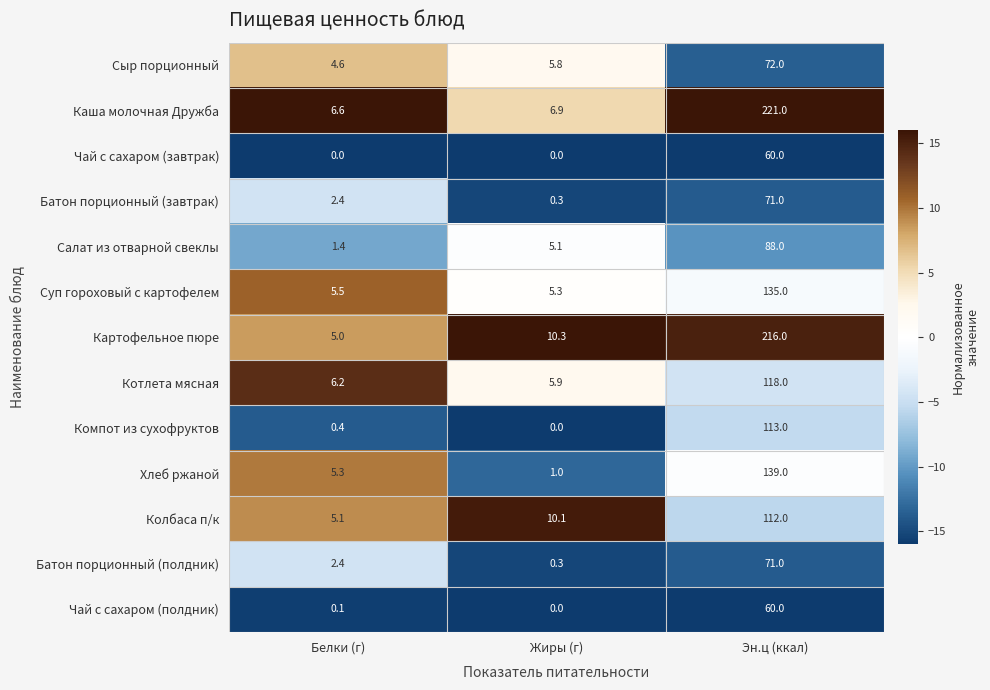

Rank the categories by Салат из отварной свеклы value from highest to lowest.

Эн.ц (ккал), Жиры (г), Белки (г)